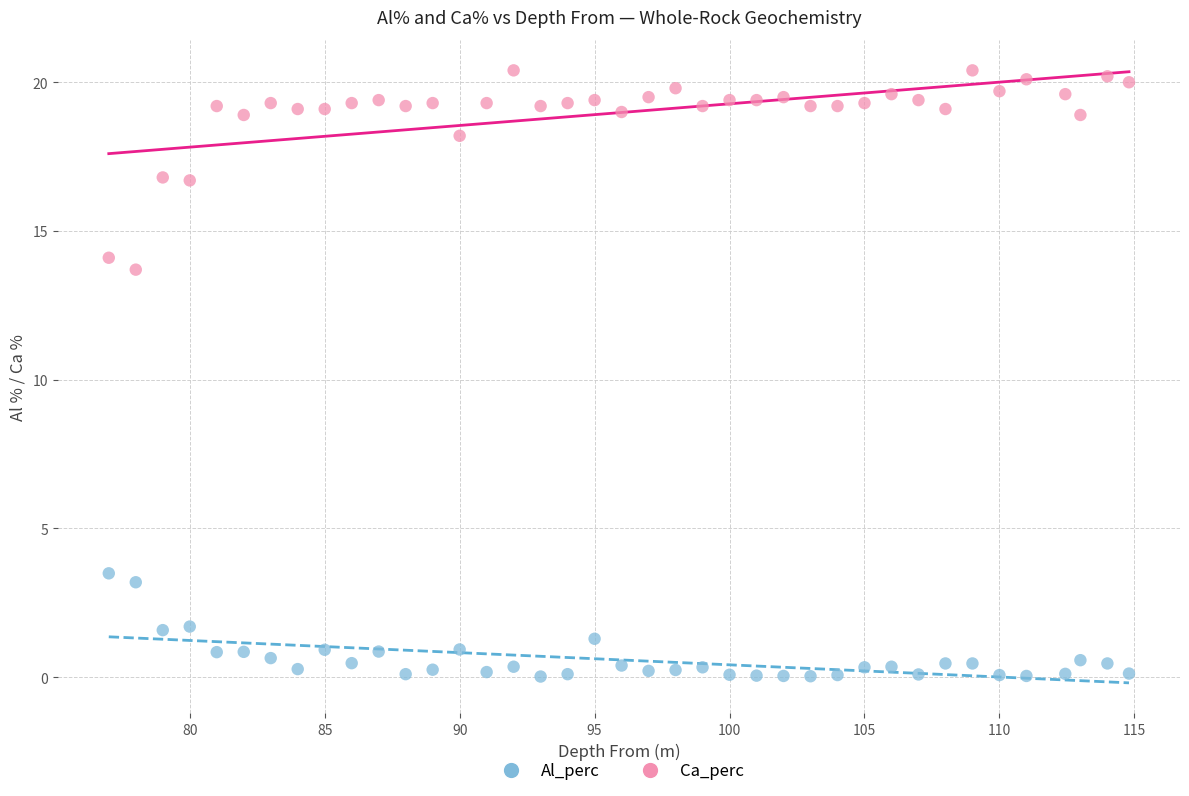

Which series has the largest Y range (max minus min)?

Ca_perc